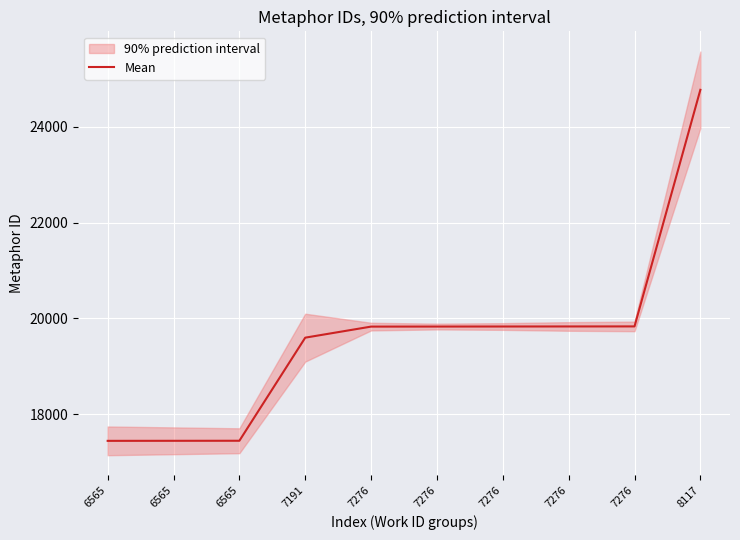

True or false: the data has more than 0 interior local peaks.

False